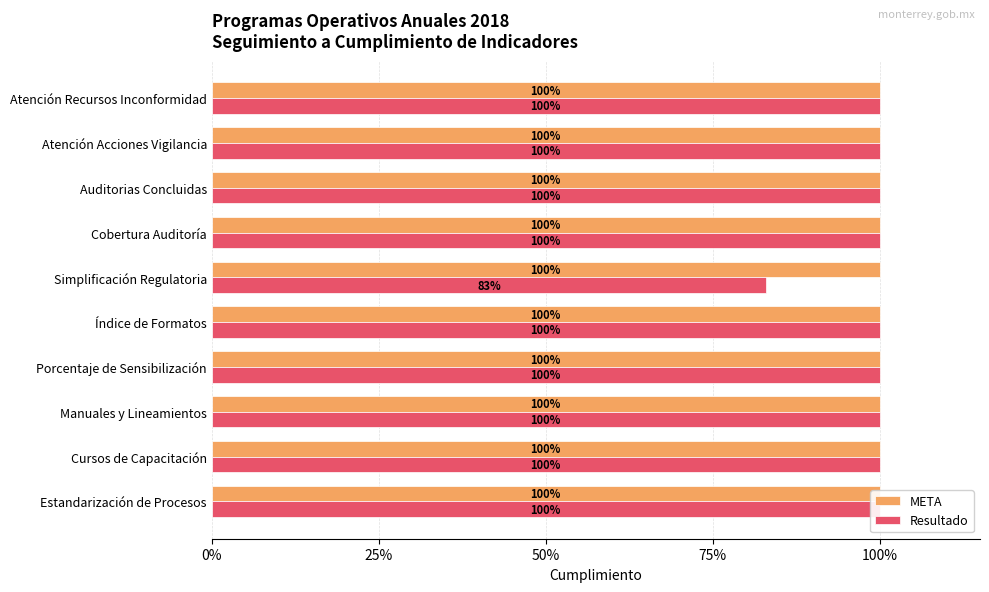

List the series in order of their peak value, lowest first.

META, Resultado